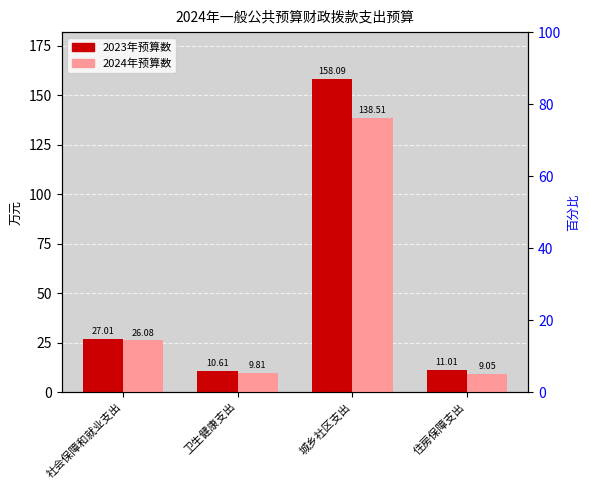

How many bars are there in total?

8